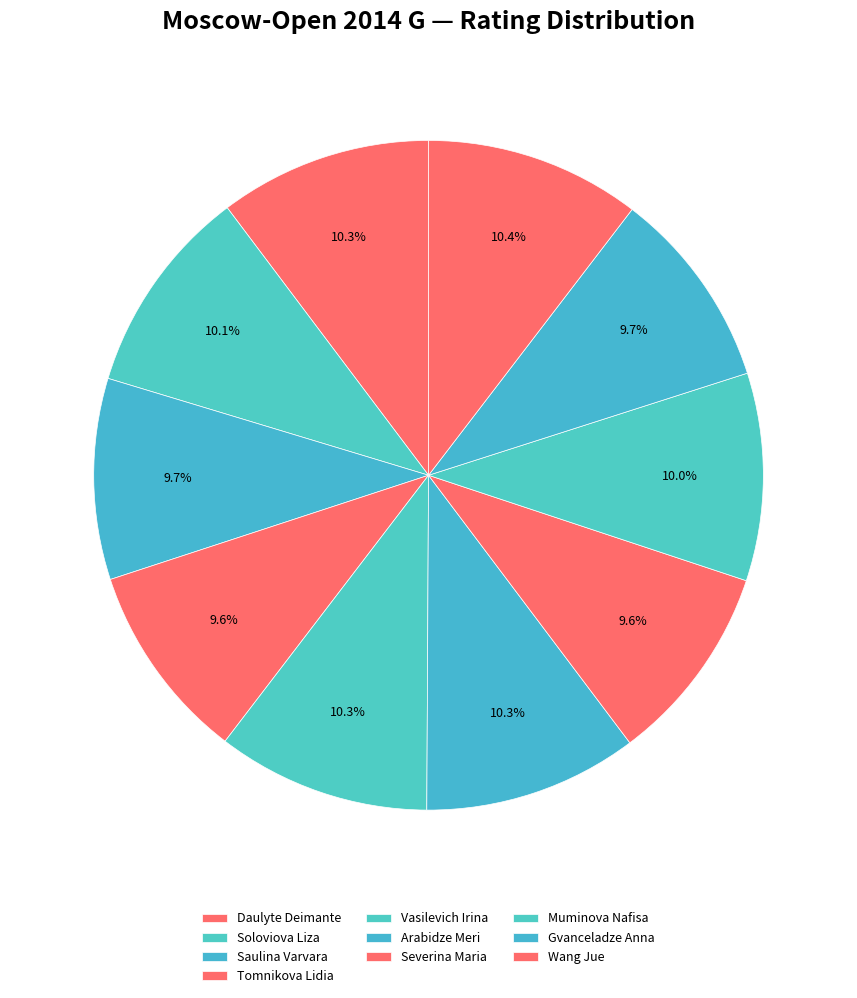

True or false: Gvanceladze Anna accounts for 1% of the total.

False